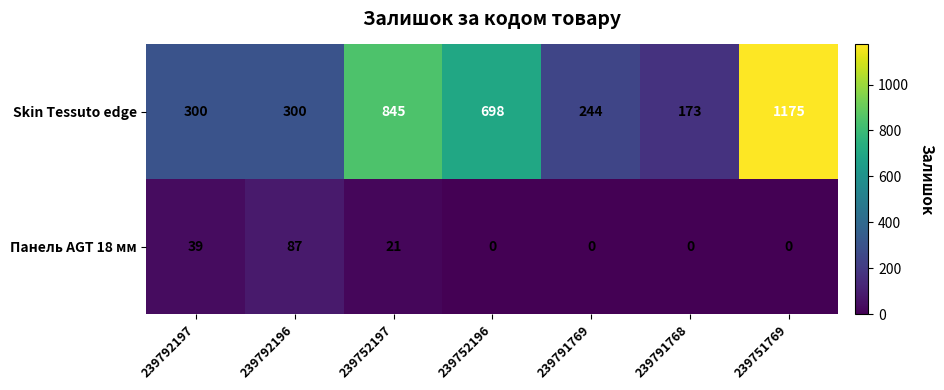

What is the difference between the highest and lowest values at 239791769?

244